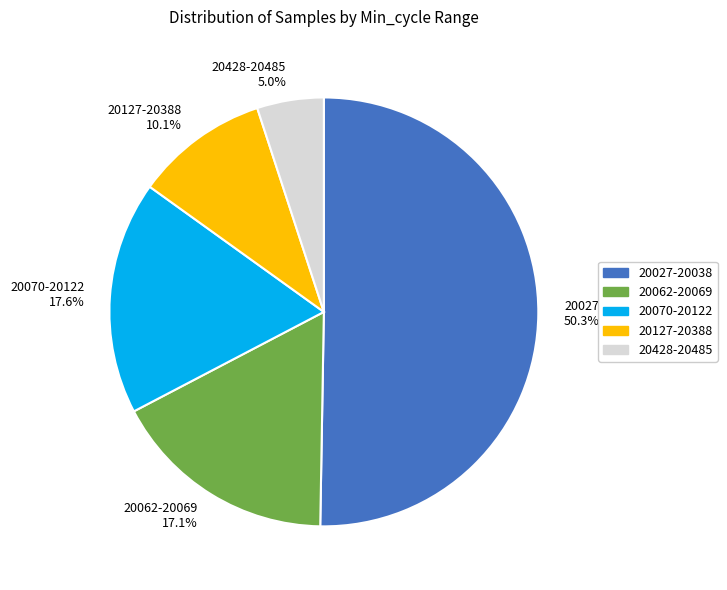

Rank the categories by value from lowest to highest.

20428-20485, 20127-20388, 20062-20069, 20070-20122, 20027-20038